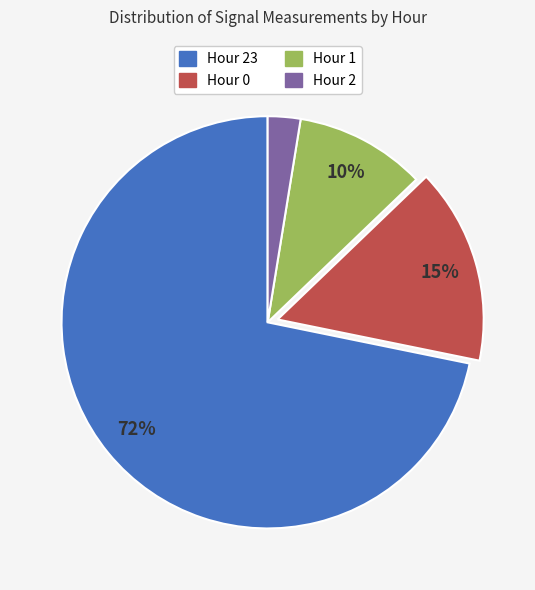

To the nearest percent, what is the average slice percentage?

25%